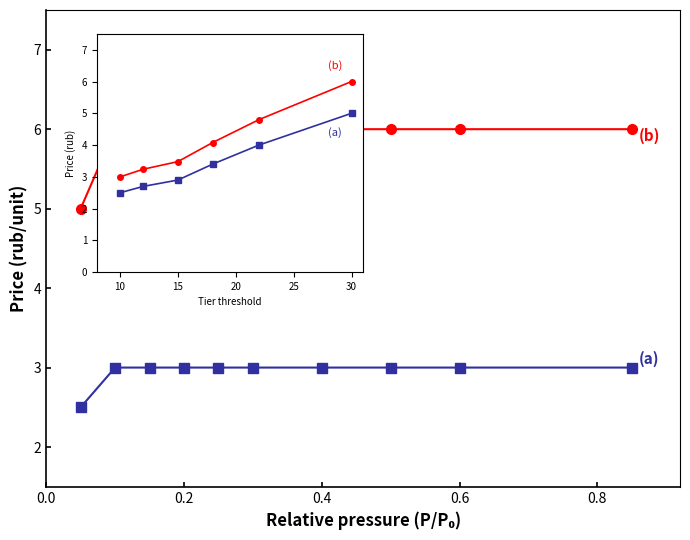

What is the minimum value shown in the chart?

2.5